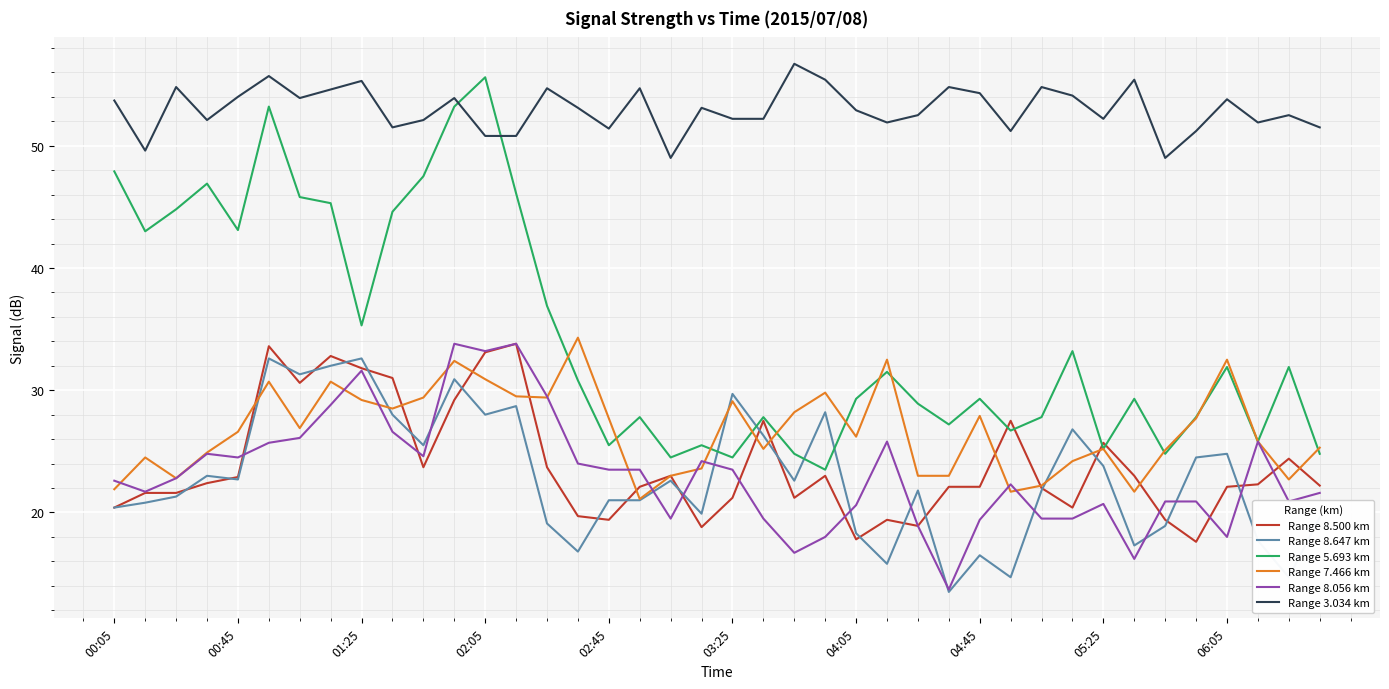

Which series has the largest total across all categories?

Range 3.034 km